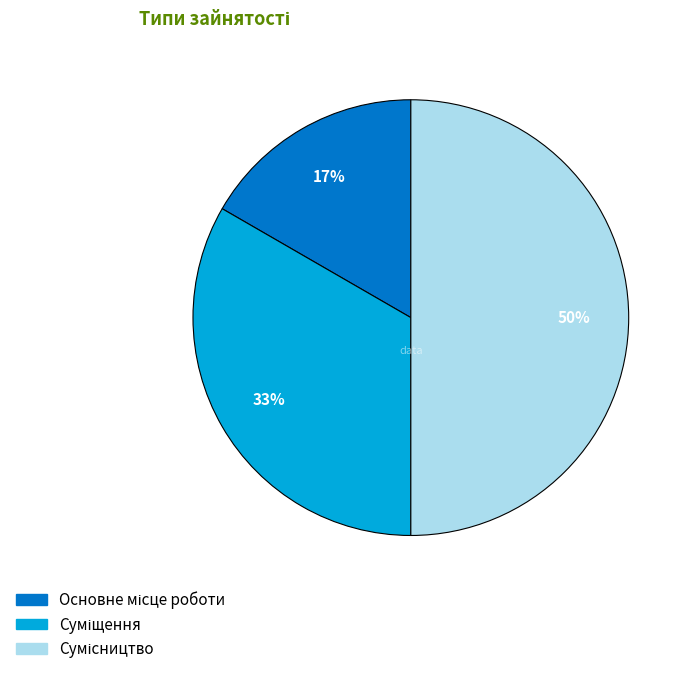

To the nearest percent, what is the difference between the largest and smallest slice percentages?

33%